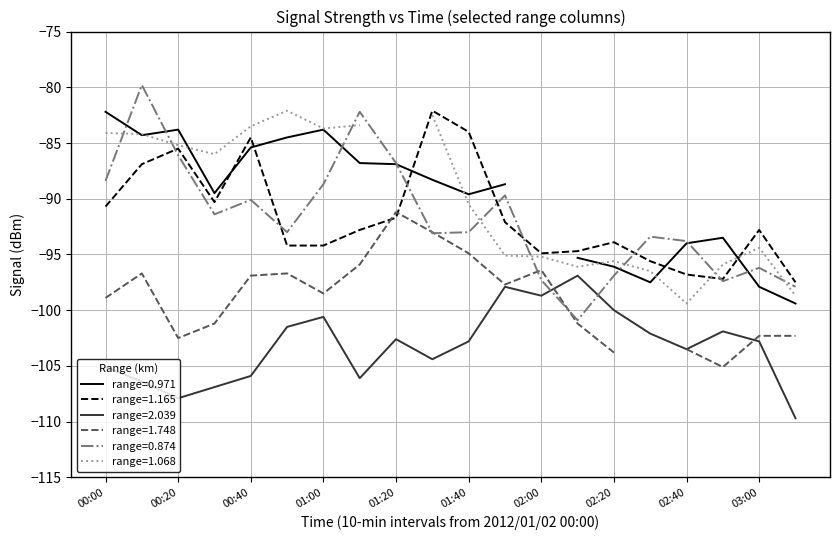

At which category is the sum across all series the highest?

2012/01/02 00:10